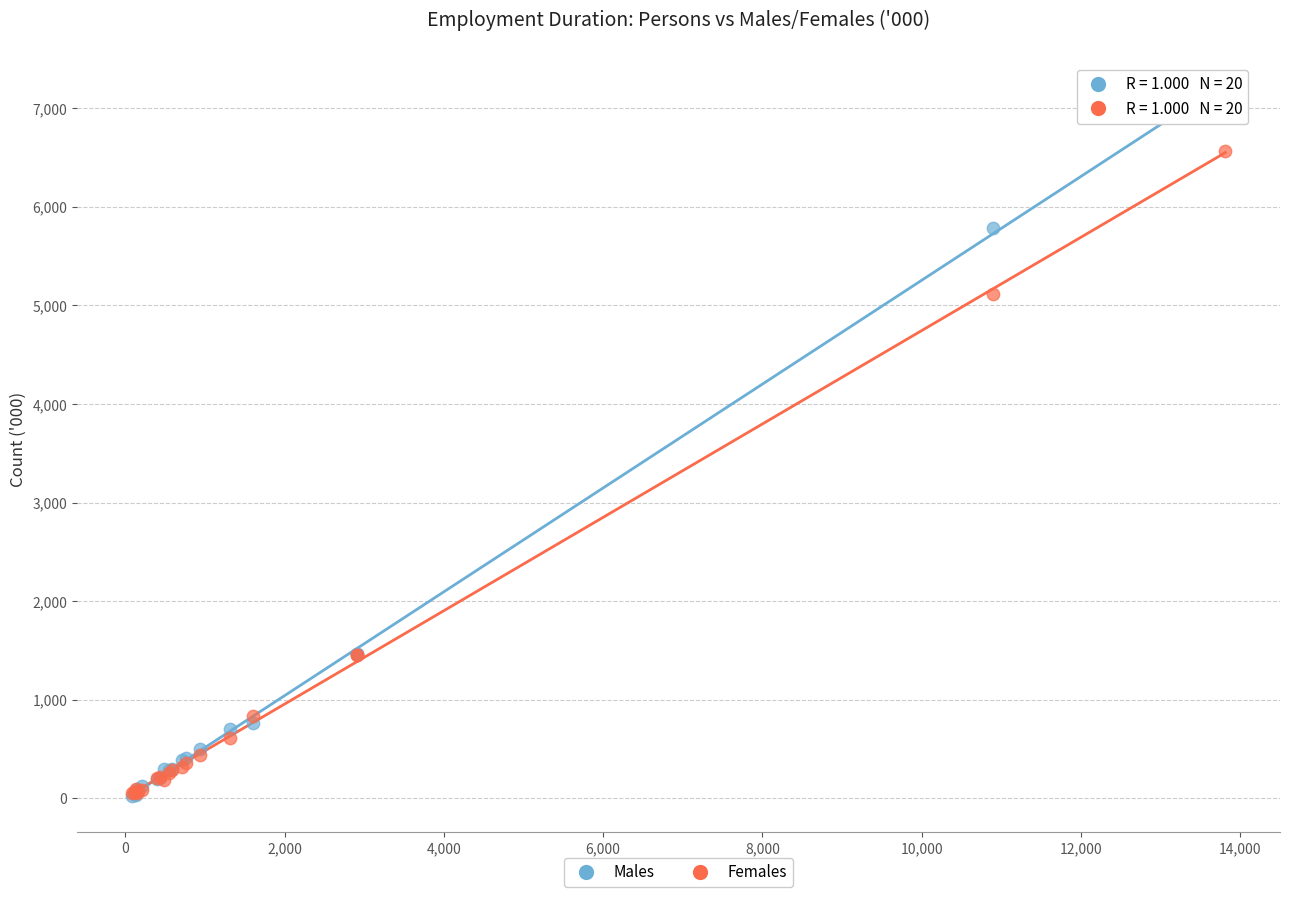

Across all series, what Y value is closest to 3634?

5116.5